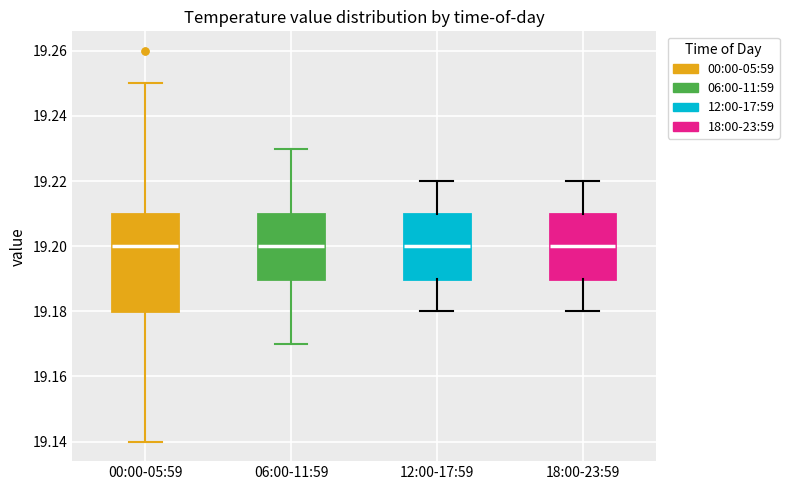

Reading left to right, read every box against the y-axis: the position of its median line, the range the box covers, and the ends of its whiskers. The values are not printed on the chart, so give them approximately, as read against the axis.

00:00-05:59: median 19.20, box 19.18 to 19.21, whiskers 19.14 to 19.25
06:00-11:59: median 19.20, box 19.19 to 19.21, whiskers 19.17 to 19.23
12:00-17:59: median 19.20, box 19.19 to 19.21, whiskers 19.18 to 19.22
18:00-23:59: median 19.20, box 19.19 to 19.21, whiskers 19.18 to 19.22